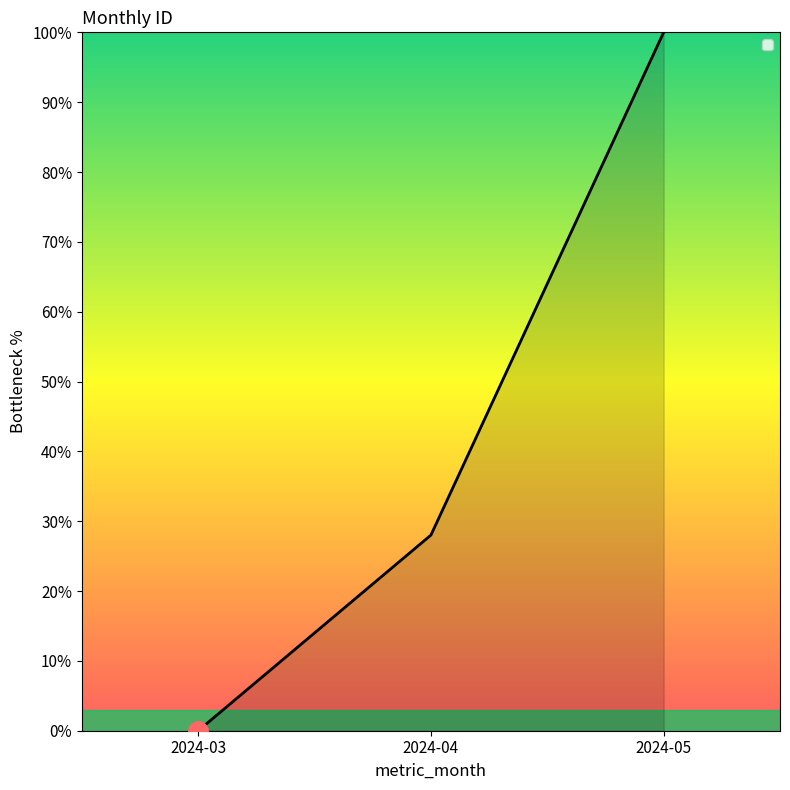

True or false: the data shows 18.2 at 2024-04.

False